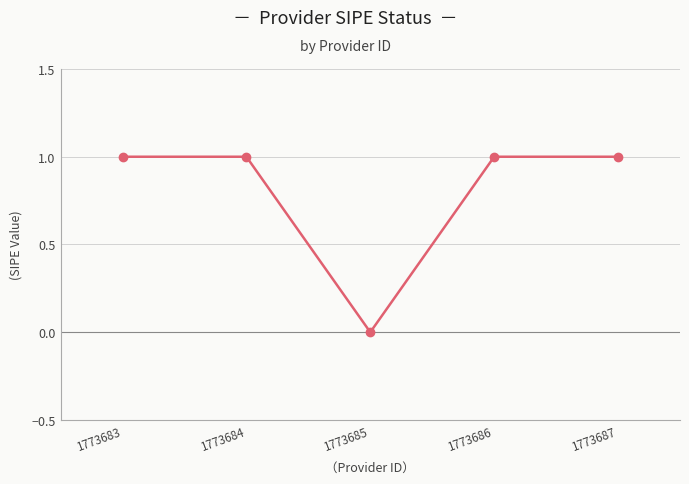

Which has a higher value, 1773687 or 1773685?

1773687